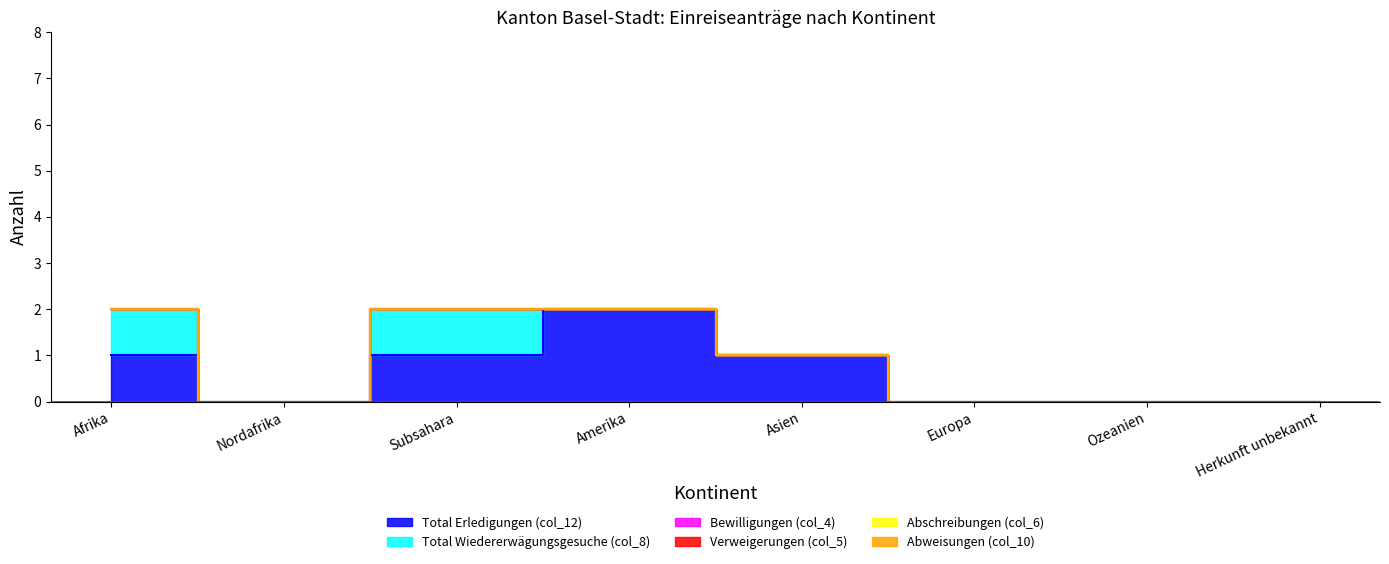

What are all the series names shown in the legend?

Total Erledigungen (col_12), Total Wiedererwägungsgesuche (col_8), Bewilligungen (col_4), Verweigerungen (col_5), Abschreibungen (col_6), Abweisungen (col_10)